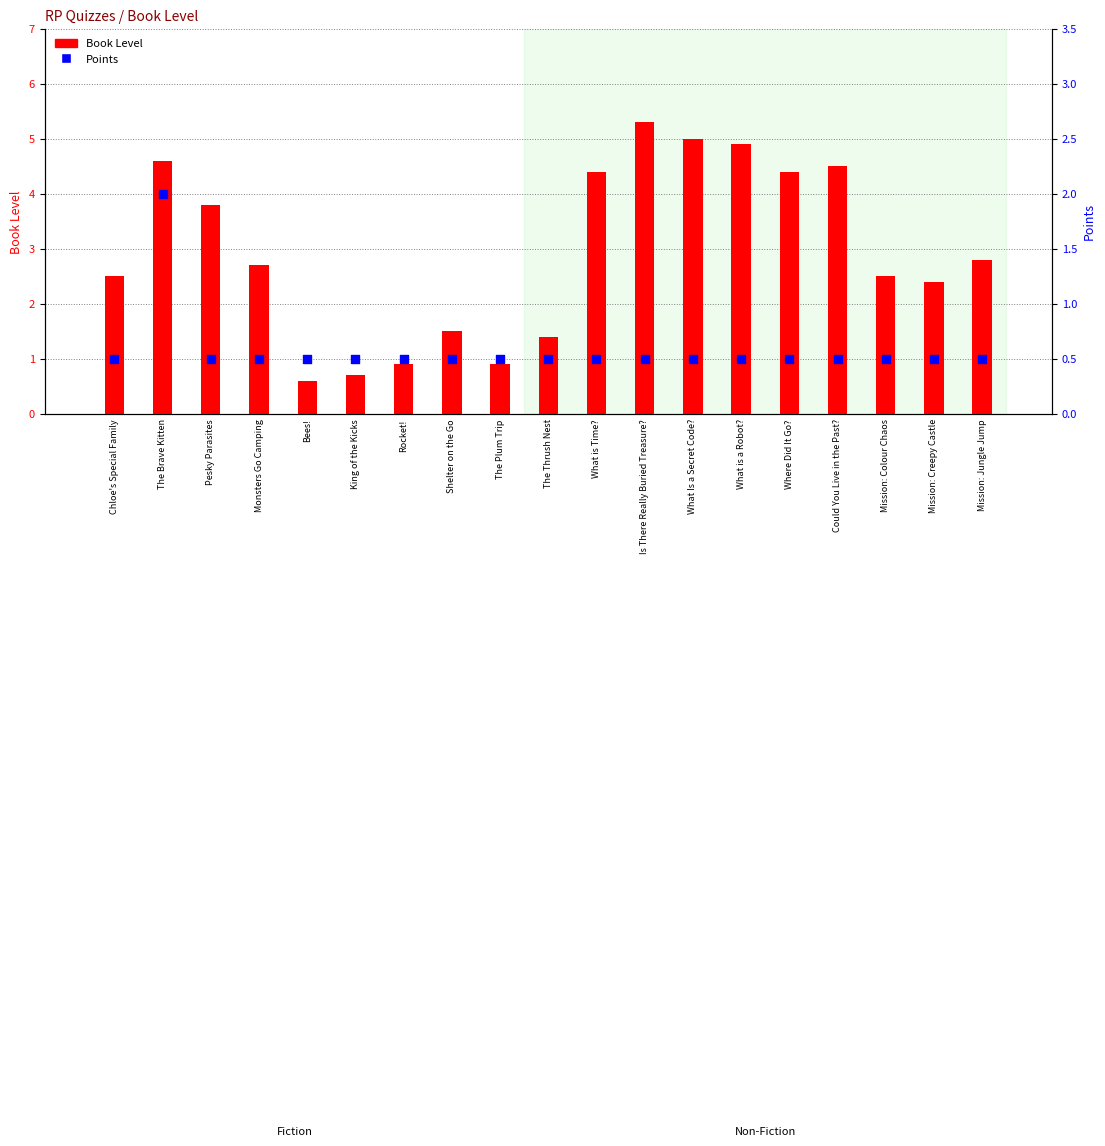

Is the value of Points at What is a Robot? greater than the value of Book Level at Chloe's Special Family?

No